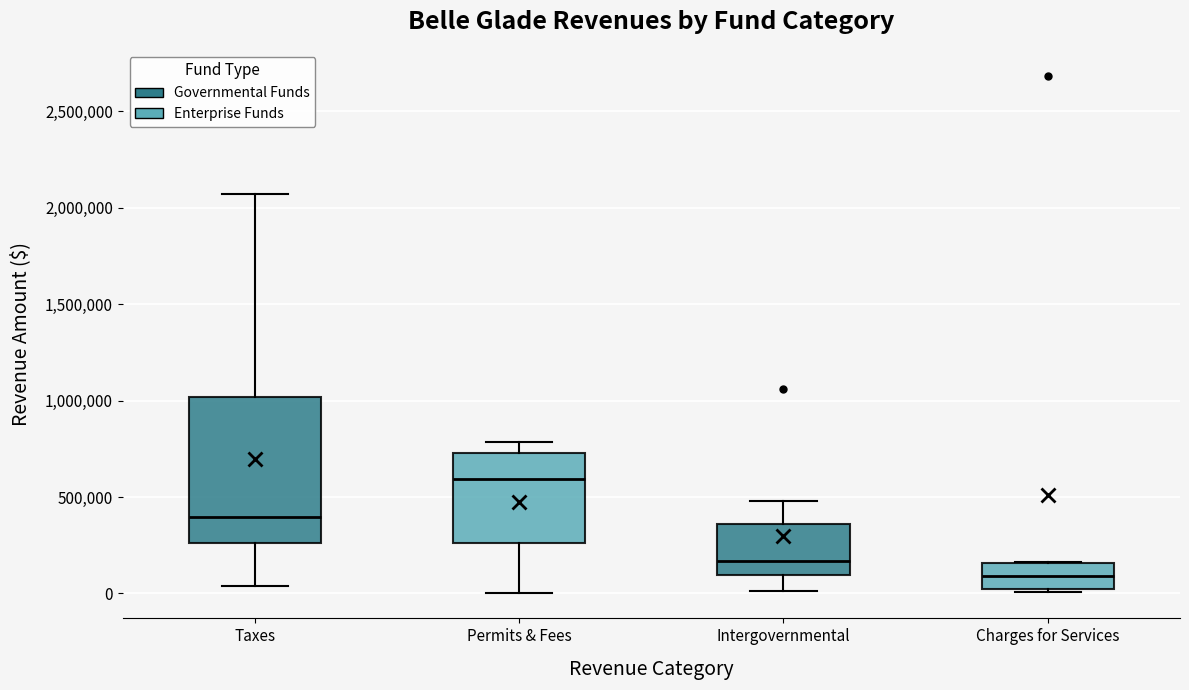

Reading left to right, read every box against the y-axis: the position of its median line, the range the box covers, and the ends of its whiskers. The values are not printed on the chart, so give them approximately, as read against the axis.

Taxes: median 400000, box 250000 to 1000000, whiskers 50000 to 2050000
Permits & Fees: median 600000, box 250000 to 750000, whiskers 0 to 800000
Intergovernmental: median 150000, box 100000 to 350000, whiskers 0 to 500000
Charges for Services: median 100000, box 0 to 150000, whiskers 0 to 150000